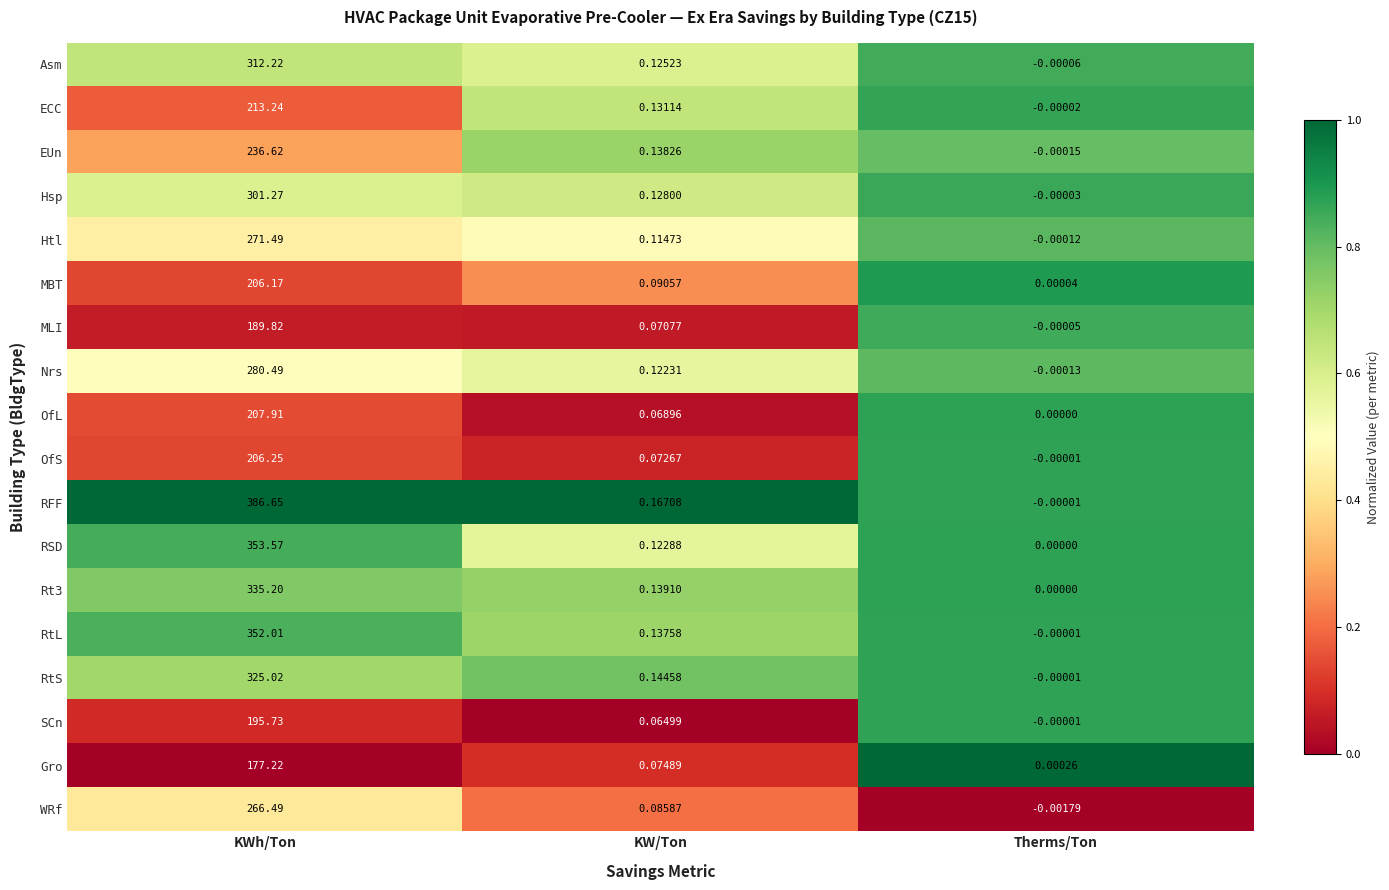

At which category does the chart reach its peak across all series?

KWh/Ton